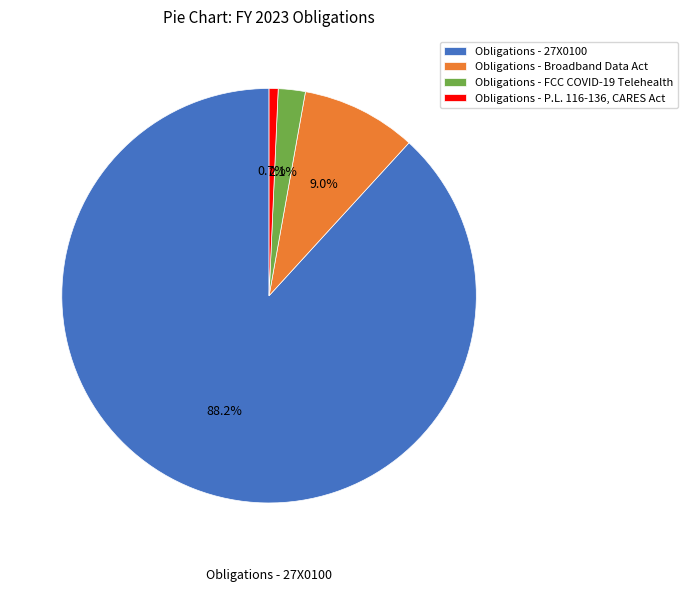

Which category has the biggest portion of the pie?

Obligations - 27X0100